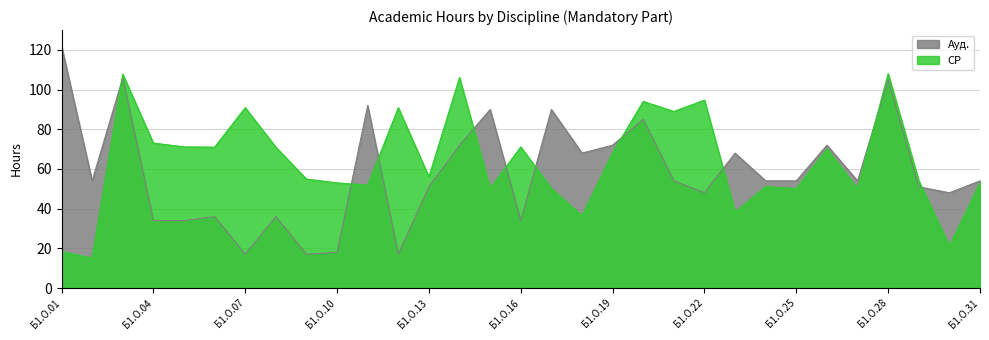

The Ауд. series shows 68.0 at Б1.О.18. True or false?

True